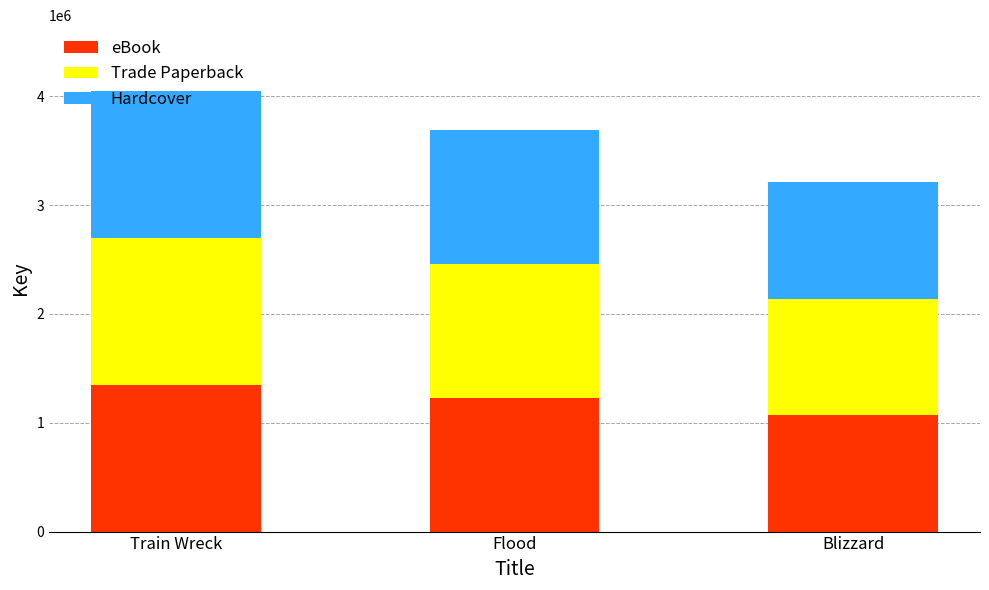

What is the difference between the maximum and second lowest values in the eBook series?

119861